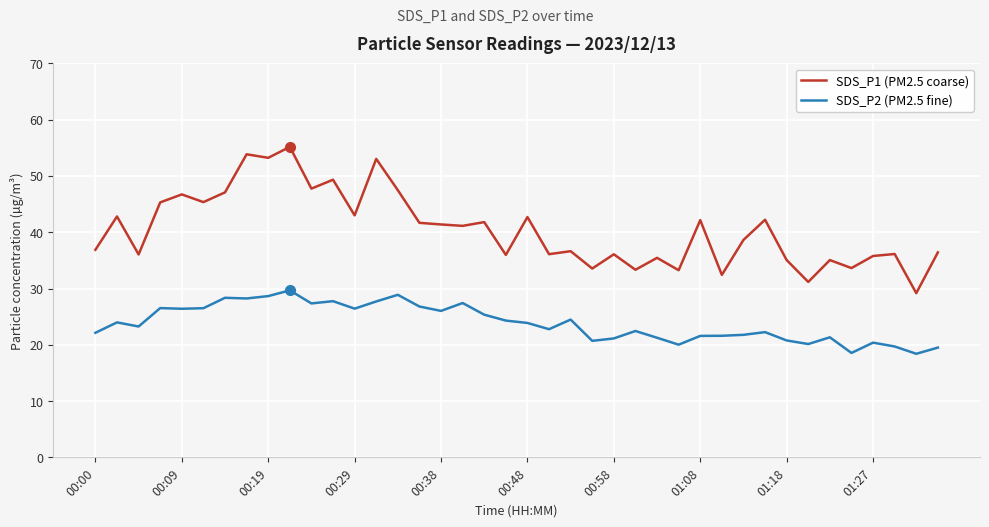

Which series has the largest total across all categories?

SDS_P1 (PM2.5 coarse)